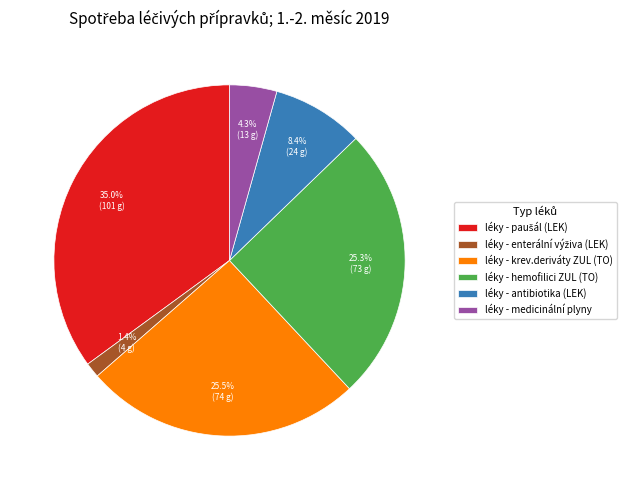

Count the number of slices in the pie.

6